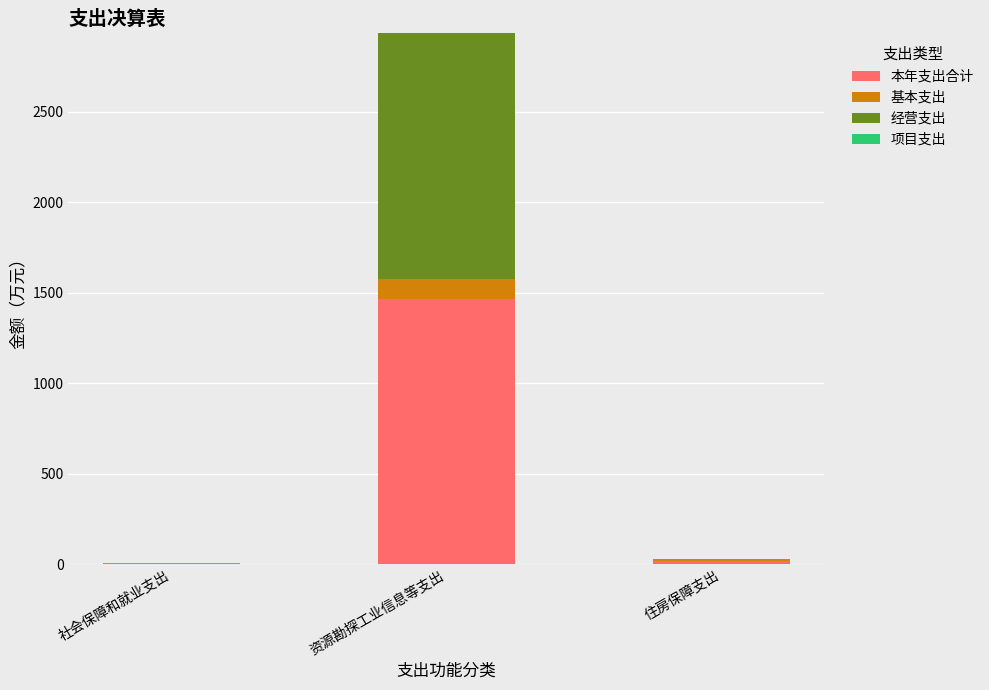

The value of 本年支出合计 at 资源勘探工业信息等支出 is 346.3. True or false?

False